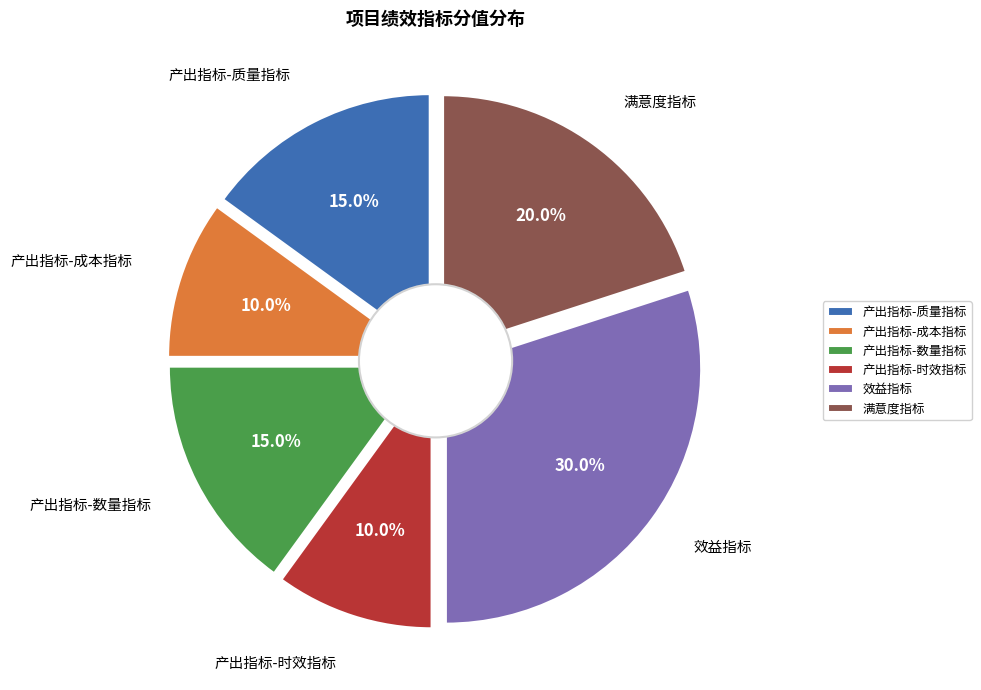

Does 产出指标-时效指标 represent more than half of the total?

No